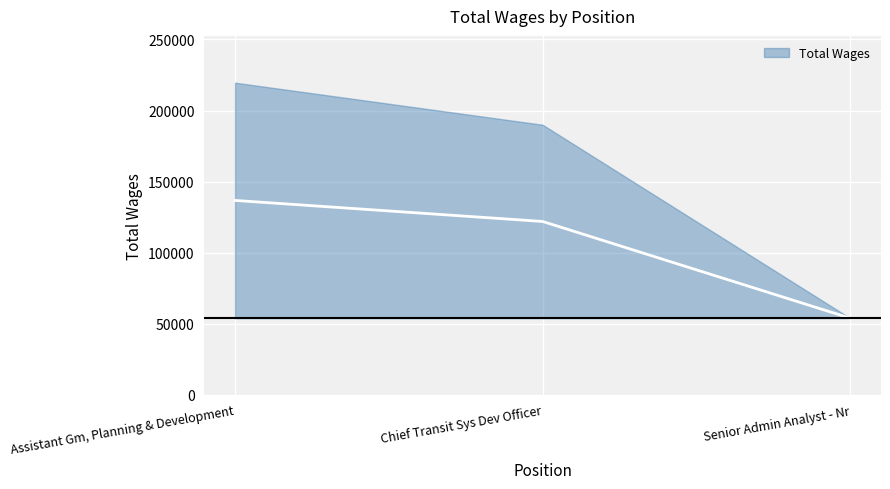

At which category does the chart reach its peak across all series?

Assistant Gm, Planning & Development